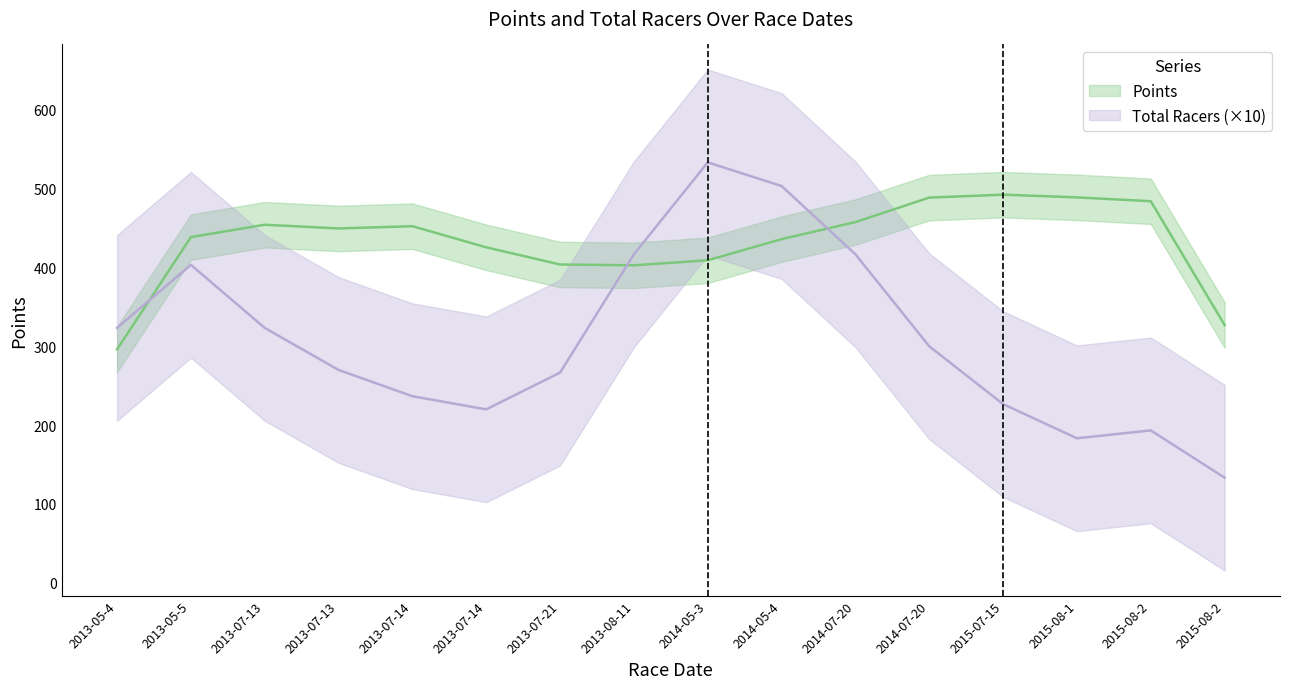

At which category does Total Racers reach its first local peak?

2013-05-5